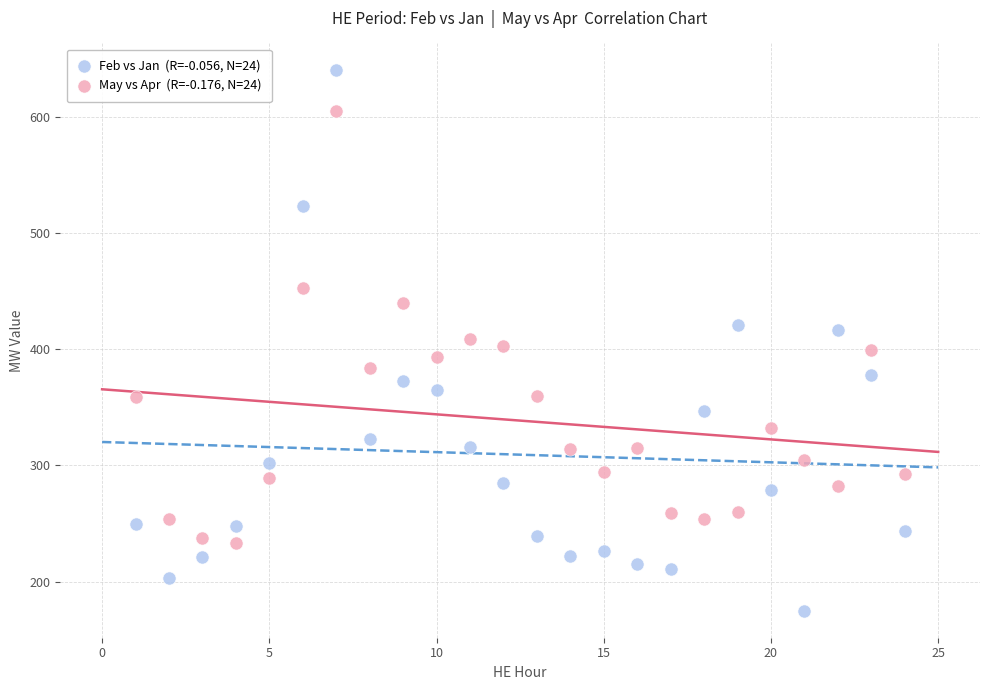

Across all data points, what is the range of Y values (max minus min)?

465